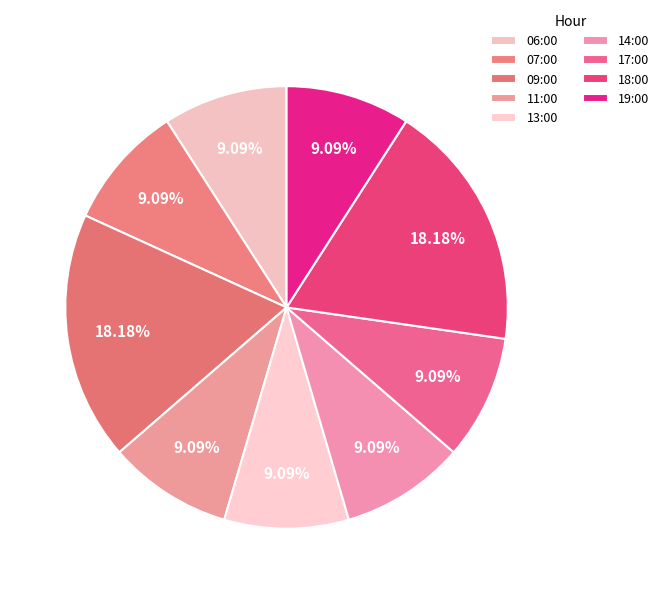

What percentage is the 17:00 slice, to the nearest percent?

9%